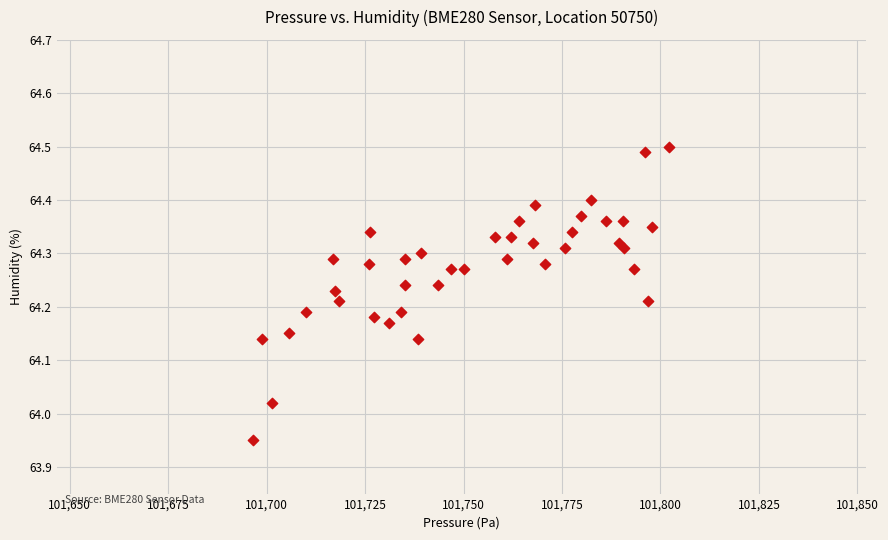

What is the range of X values (max minus min)?

105.5